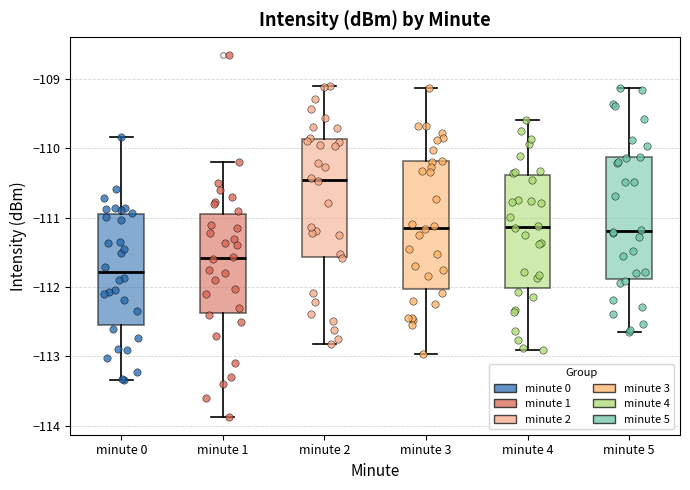

Reading left to right, transcribe this box plot: for each box, give where its median line is, the range the box spans, and where its two whiskers end, as read against the y-axis. The values are not printed on the chart, so give them approximately, as read against the axis.

minute 0: median -111.8, box -112.5 to -110.9, whiskers -113.3 to -109.8
minute 1: median -111.6, box -112.4 to -110.9, whiskers -113.9 to -110.2
minute 2: median -110.4, box -111.6 to -109.9, whiskers -112.8 to -109.1
minute 3: median -111.1, box -112.0 to -110.2, whiskers -113.0 to -109.1
minute 4: median -111.1, box -112.0 to -110.4, whiskers -112.9 to -109.6
minute 5: median -111.2, box -111.9 to -110.1, whiskers -112.6 to -109.1